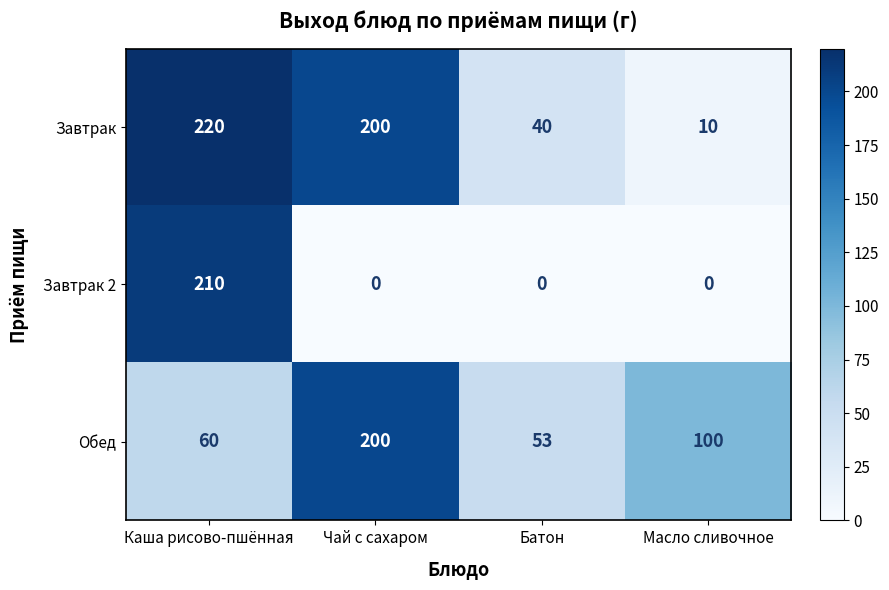

What is the difference between the Завтрак values at Каша рисово-пшённая and Батон?

180